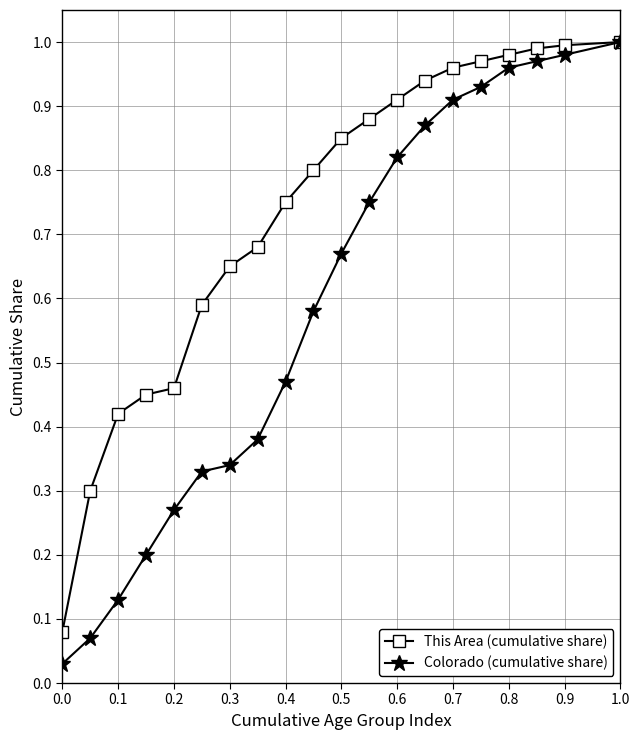

Which series has the largest total across all categories?

This Area (cumulative share)